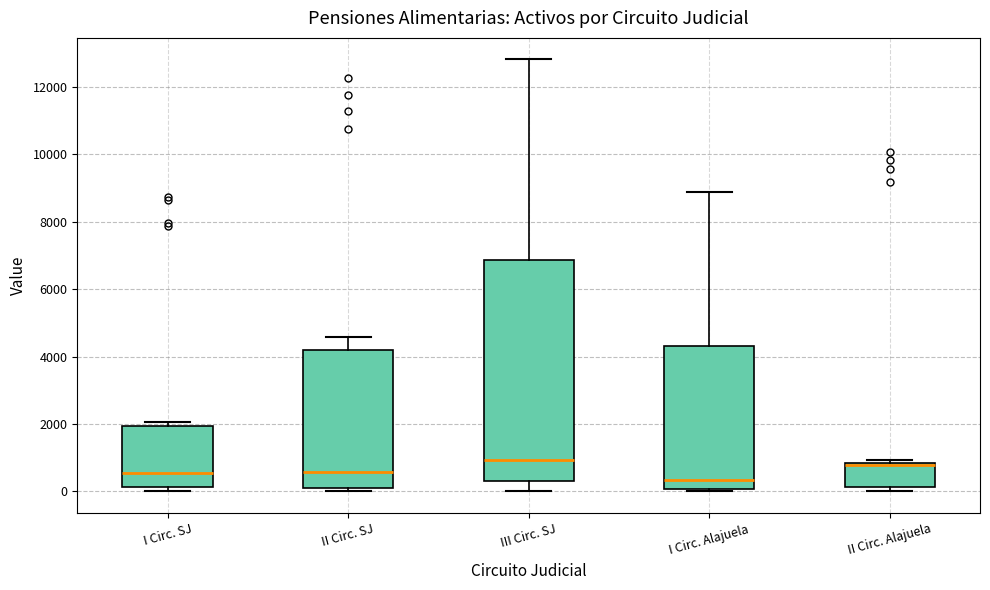

Reading left to right, read every box against the y-axis: the position of its median line, the range the box covers, and the ends of its whiskers. The values are not printed on the chart, so give them approximately, as read against the axis.

I Circ. SJ: median 600, box 200 to 2000, whiskers 0 to 2000 (just above the box's upper edge)
II Circ. SJ: median 600, box 200 to 4200, whiskers 0 to 4600
III Circ. SJ: median 1000, box 400 to 6800, whiskers 0 to 12800
I Circ. Alajuela: median 400, box 0 to 4400, whiskers 0 (just below the box's lower edge) to 8800
II Circ. Alajuela: median 800 (just below the box's upper edge), box 200 to 800, whiskers 0 to 1000